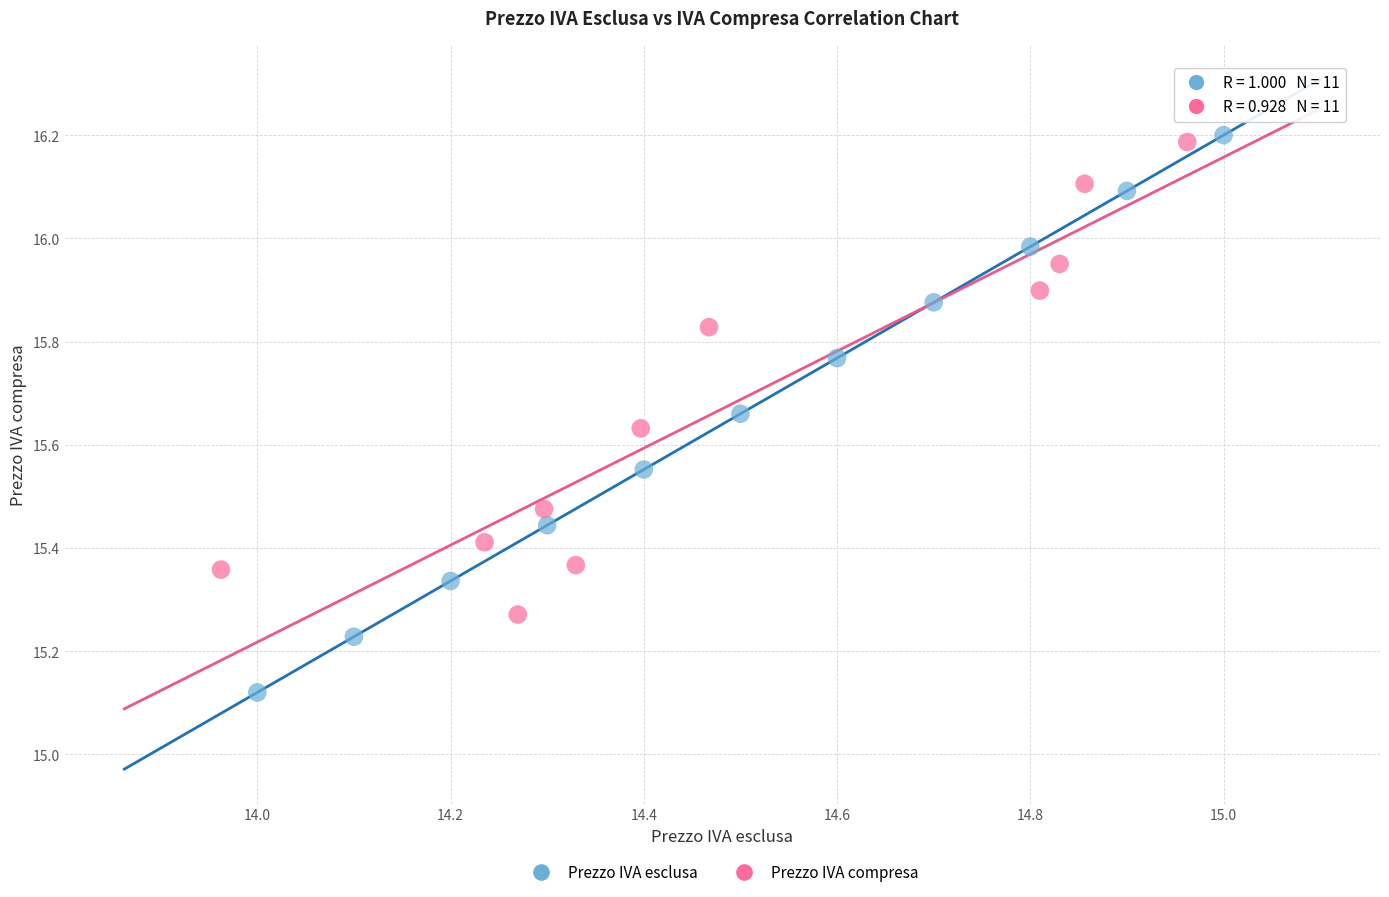

Which series has the largest Y range (max minus min)?

Prezzo IVA esclusa